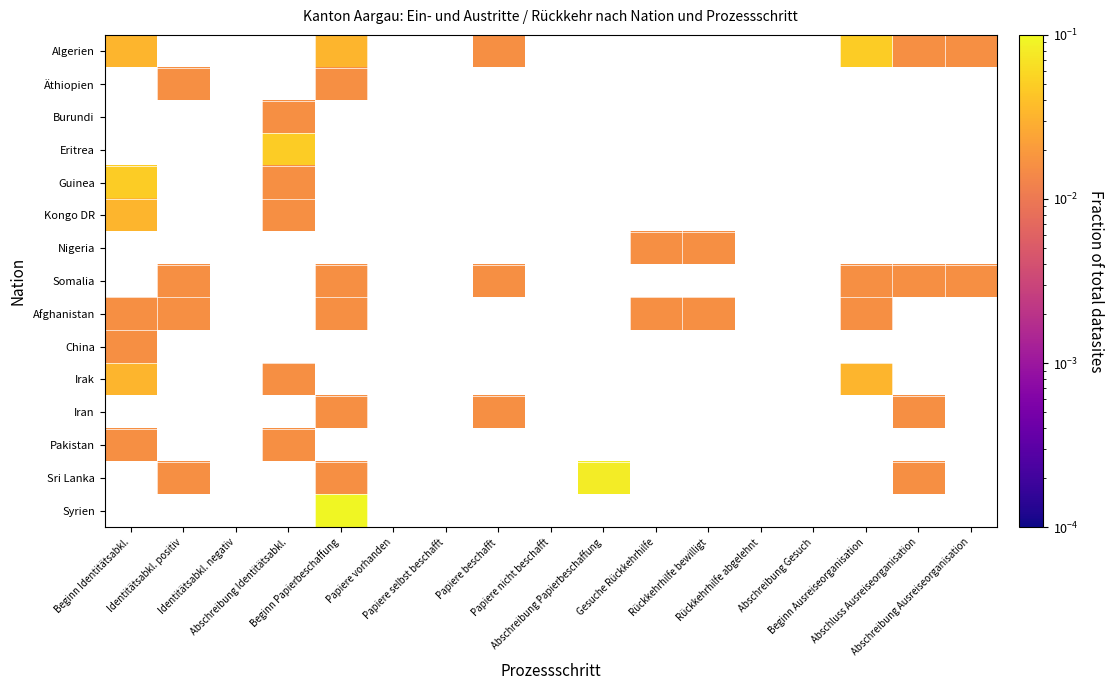

Which has a higher value, Beginn Papierbeschaffung or Papiere beschafft?

Beginn Papierbeschaffung